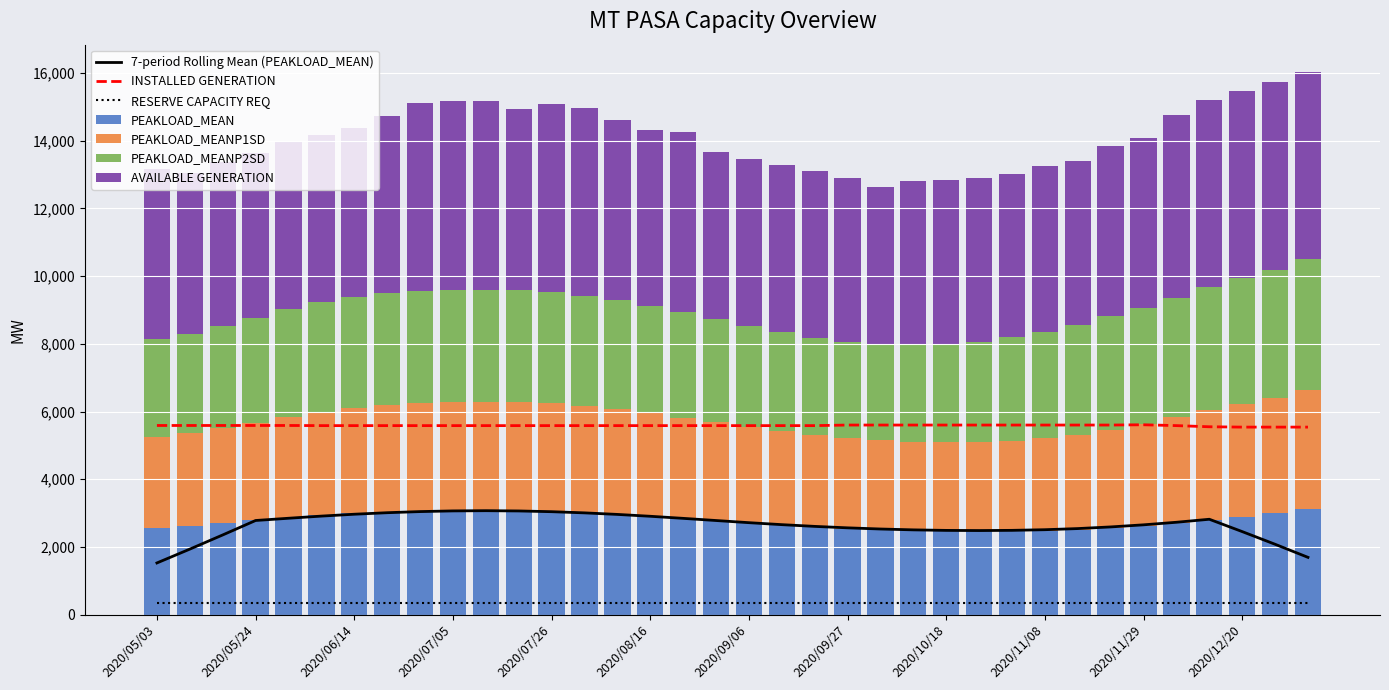

Which series has the widest spread of values?

PEAKLOAD_MEANP2SD